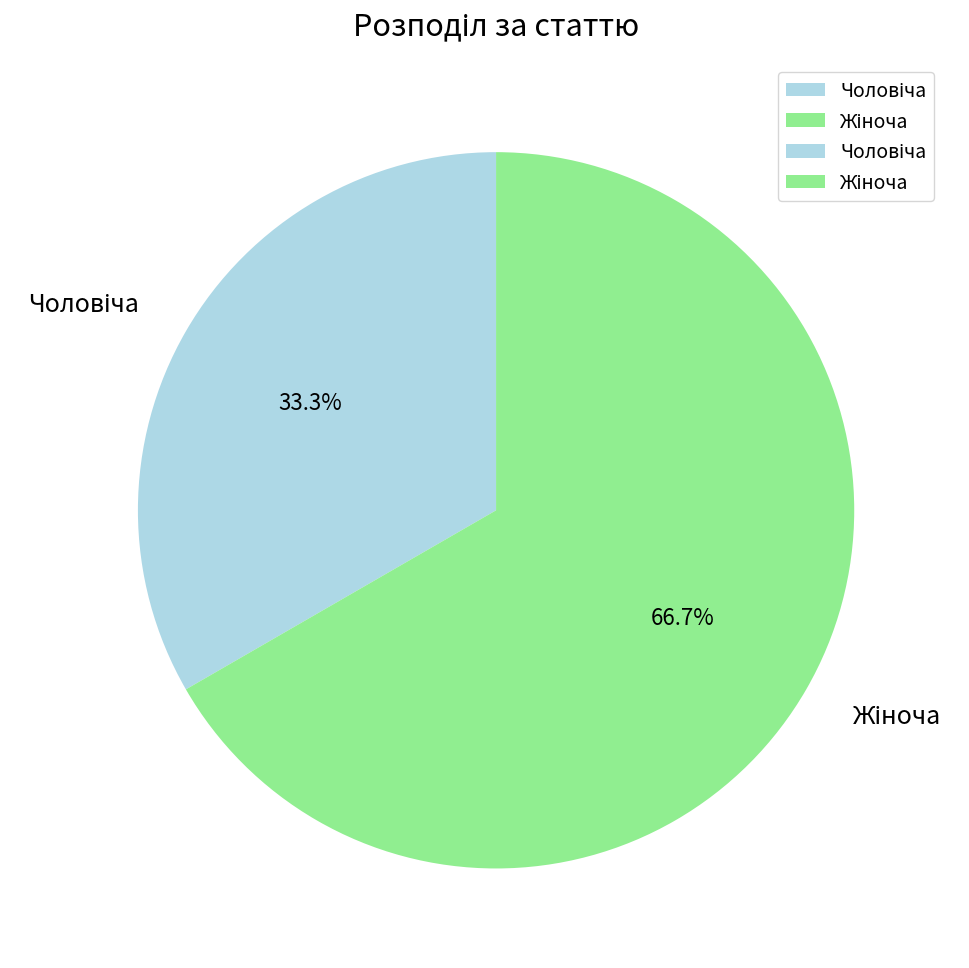

Is there any slice that represents more than half of the pie?

Yes